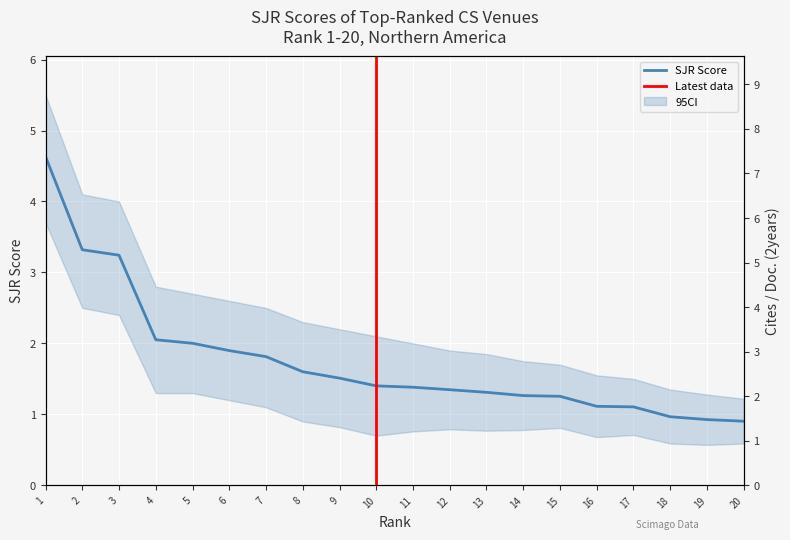

Reading right to left, extract all data points from this chart.

SJR: 0.9	0.9	1.0	1.1	1.1	1.3	1.3	1.3	1.3	1.4	1.4	1.5	1.6	1.8	1.9	2.0	2.1	3.2	3.3	4.6
Cites_per_Doc: 3.5	3.7	4.4	2.5	3.3	5.0	5.7	3.9	1.1	3.3	4.4	5.7	3.5	3.7	0.0	4.2	0.0	5.0	8.8	0.0